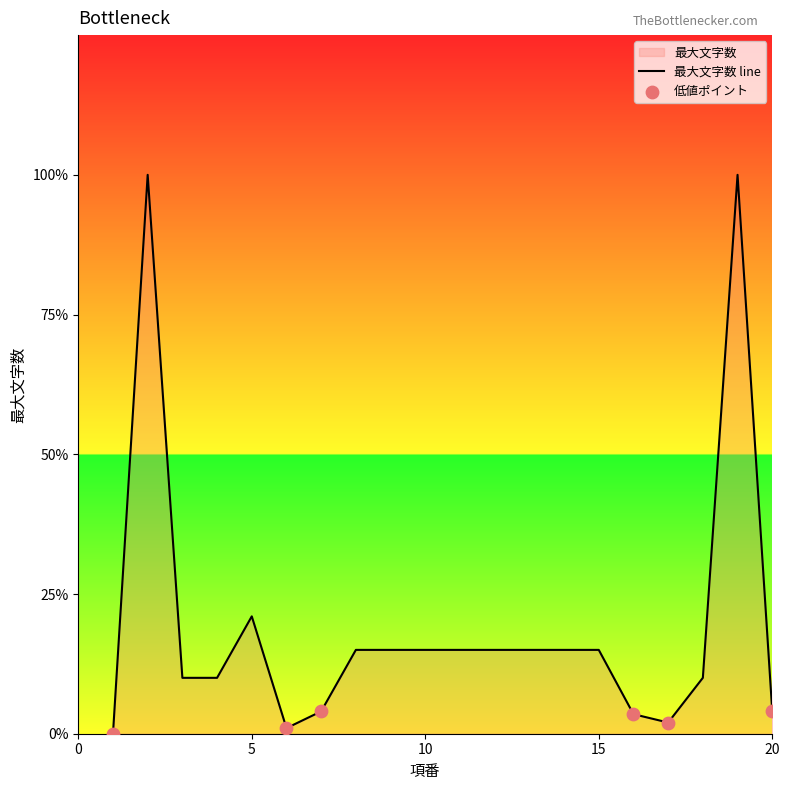

What is the change in value from 1 to 3?

+20